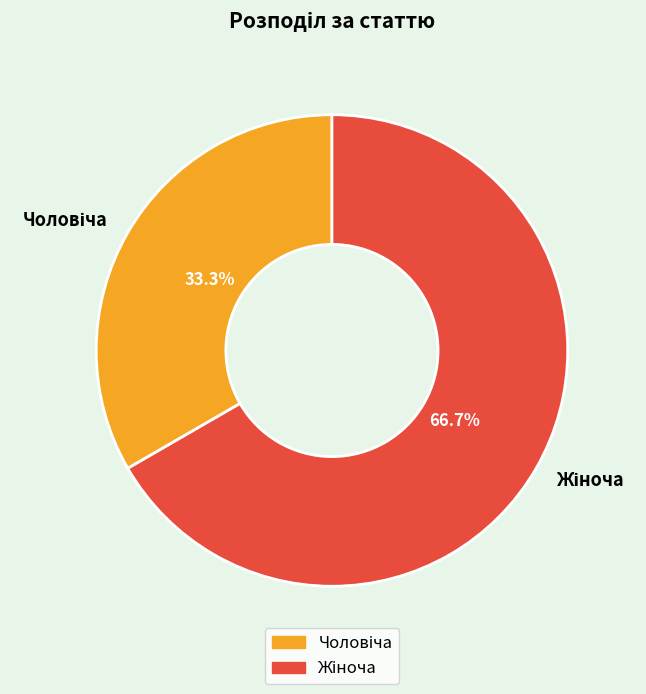

Is there a majority slice in this chart?

Yes